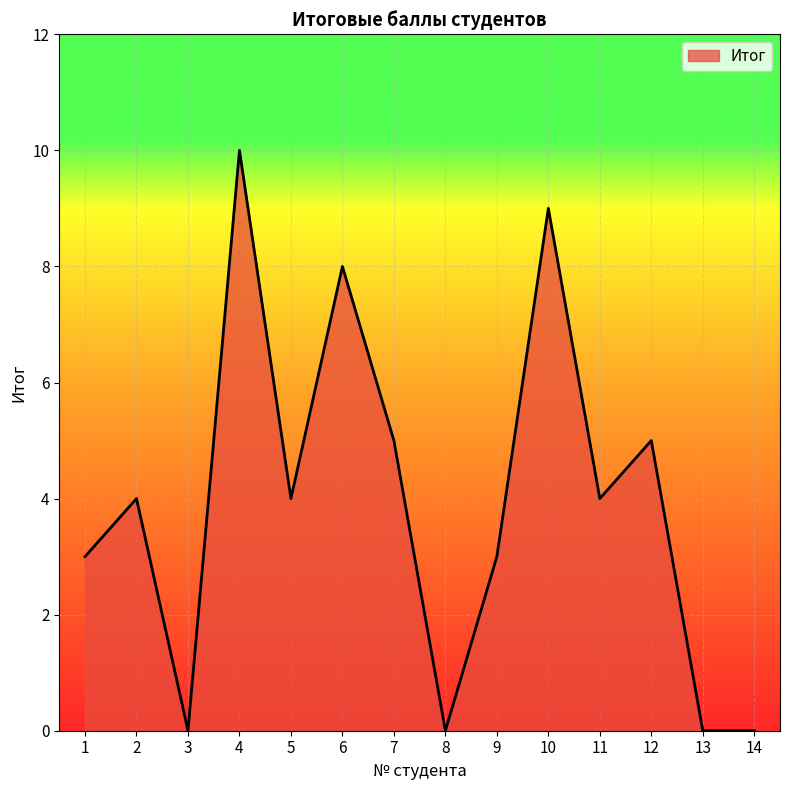

What is the difference between the maximum and minimum values?

10